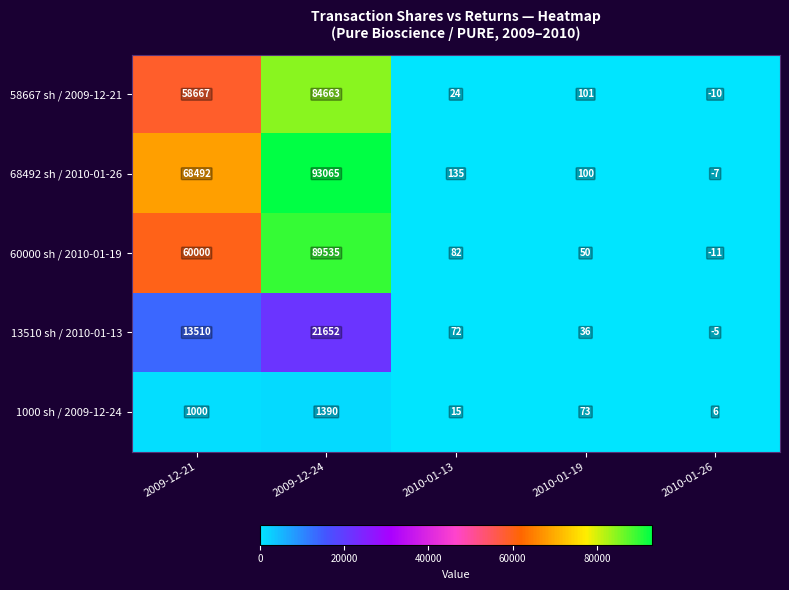

What is the difference between the highest and lowest values at 2010-01-13?

120